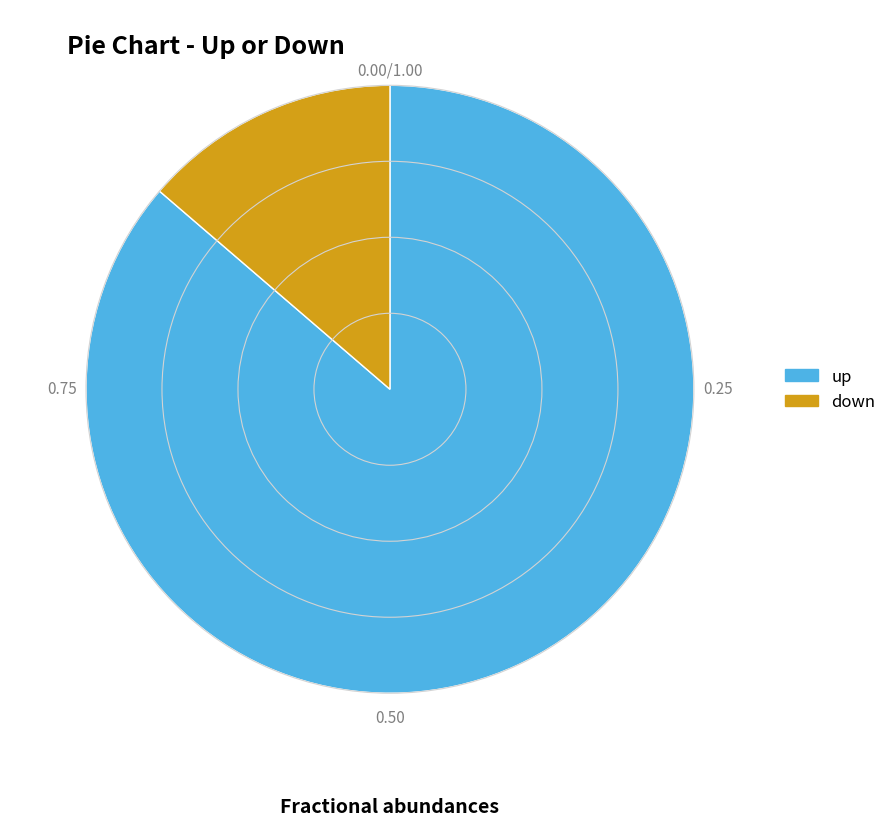

How many slices are in this pie chart?

2